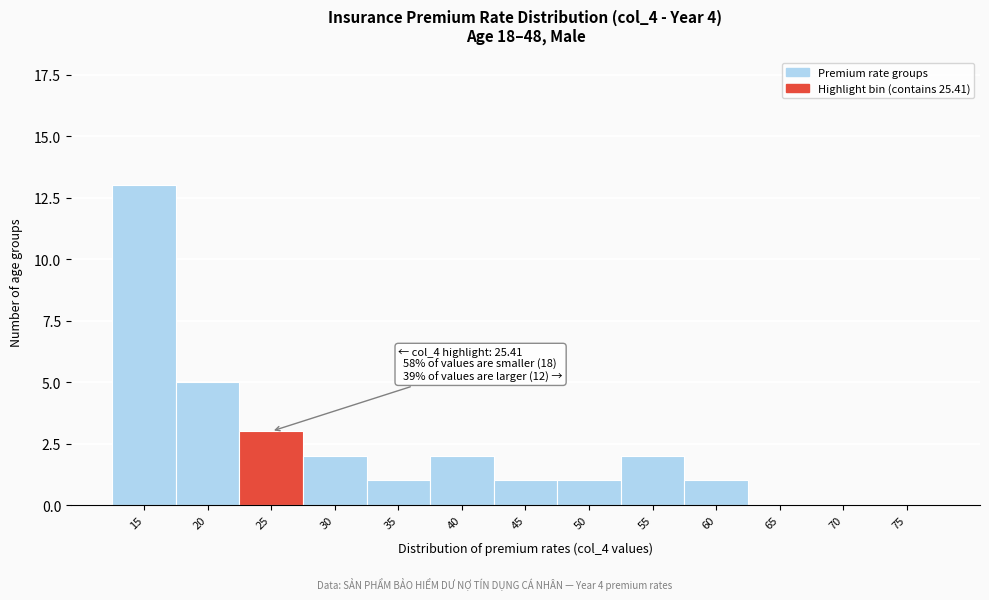

Reading left to right, transcribe all the data shown in this chart.

15=13	20=5	25=3	30=2	35=1	40=2	45=1	50=1	55=2	60=1	65=0	70=0	75=0